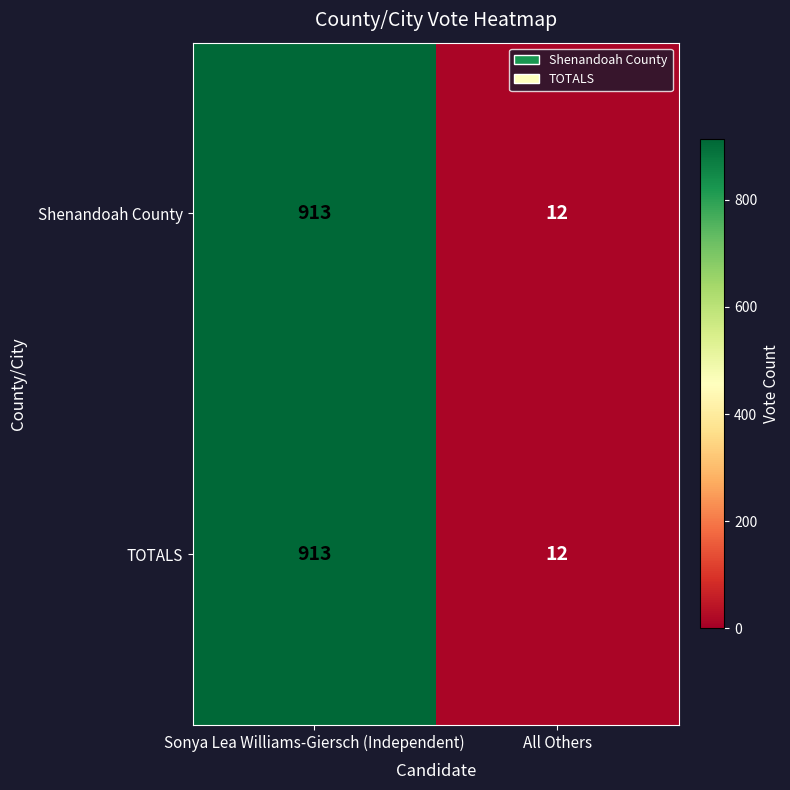

Reading left to right, what are all the values shown in this chart?

Shenandoah County: 913	12
TOTALS: 913	12